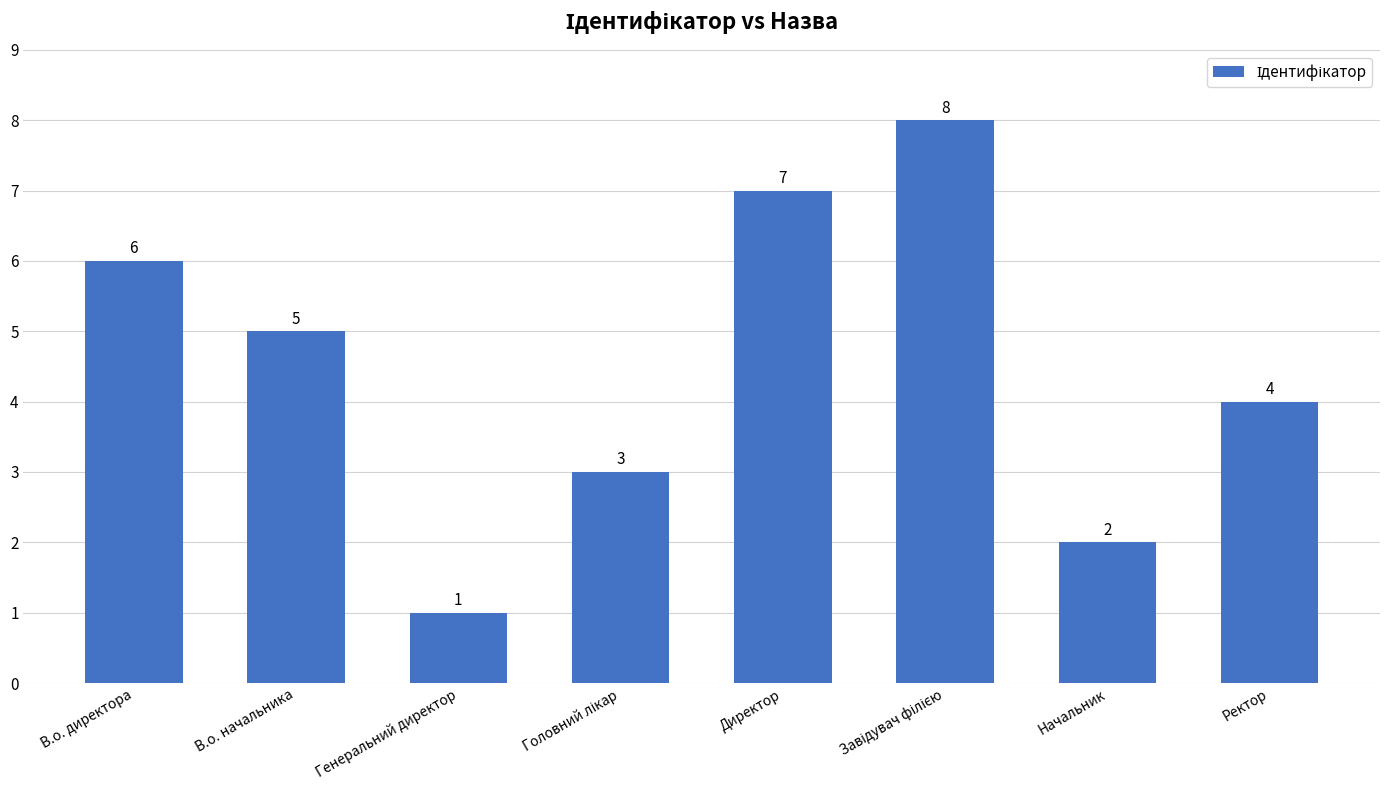

What is the minimum value shown in the chart?

1